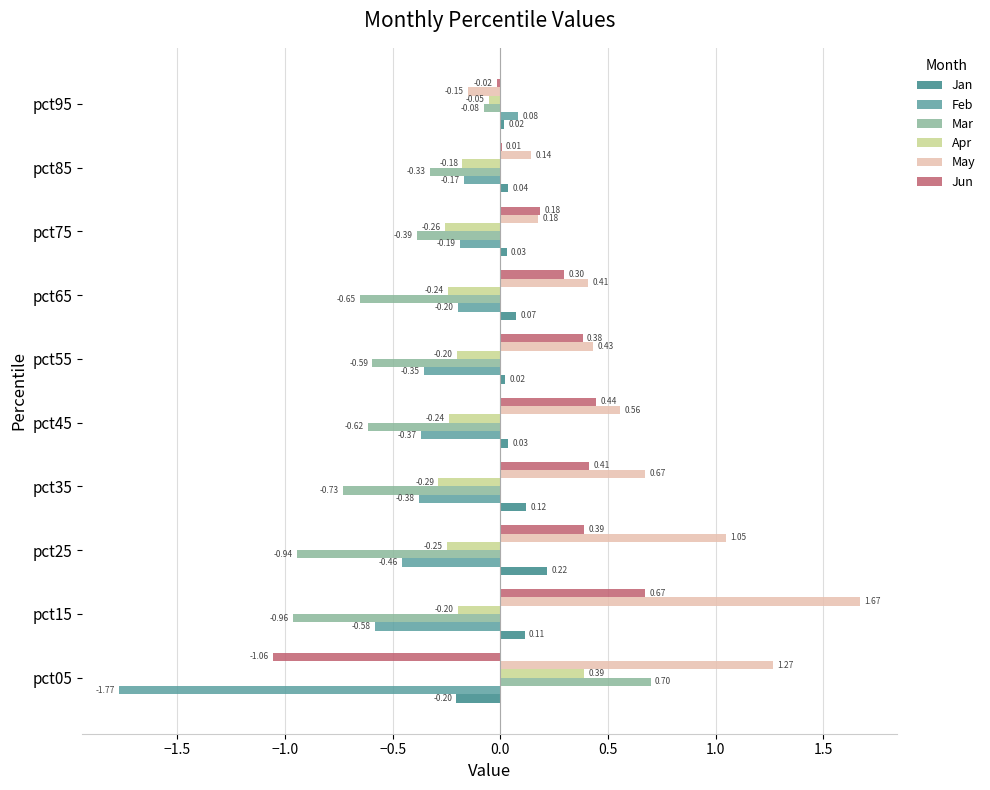

Which series changed the most between pct65 and pct95?

Mar